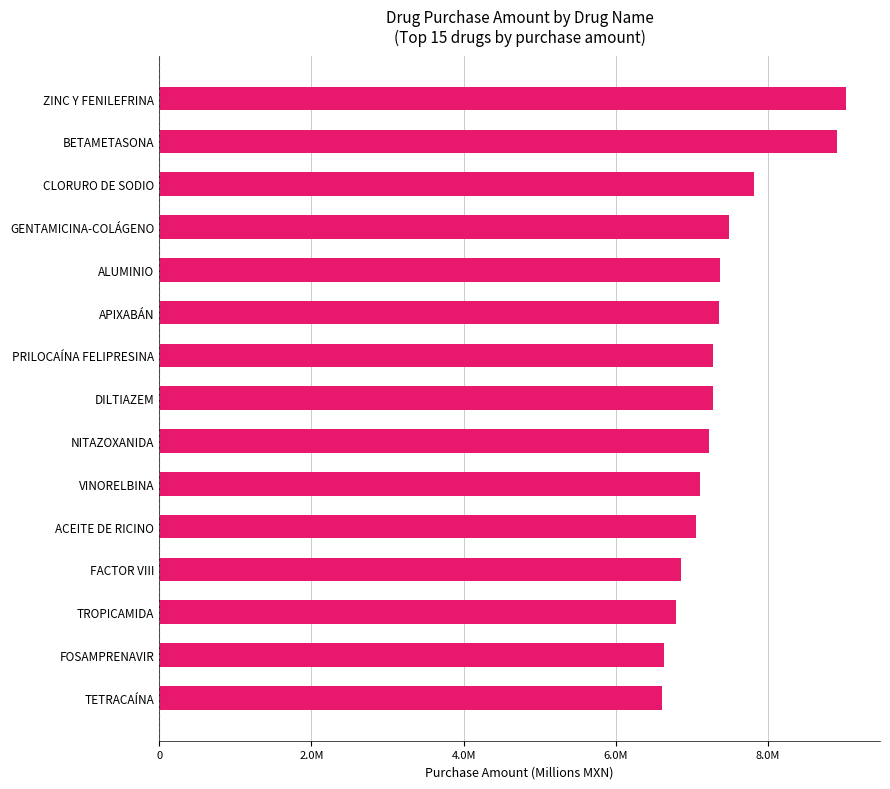

Are the bars grouped side by side (vs. stacked)?

No